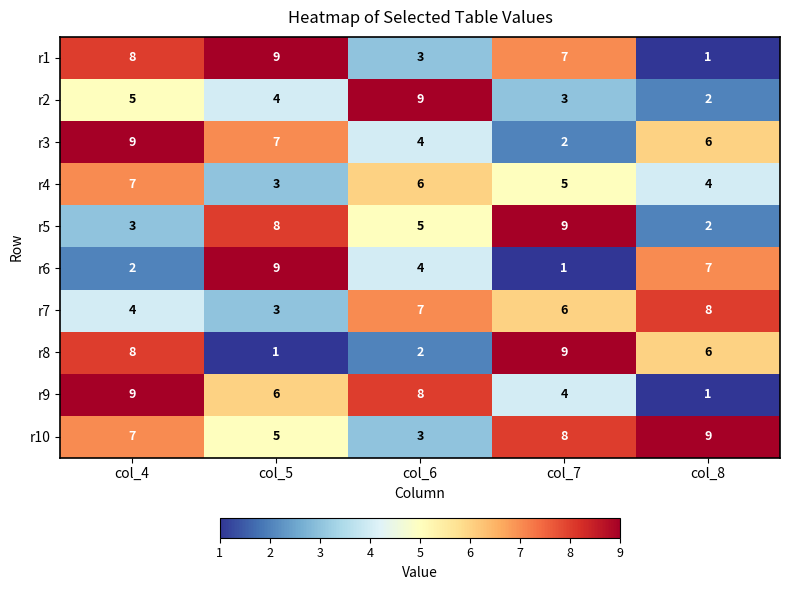

What is the approximate value of r1 at col_6?

3